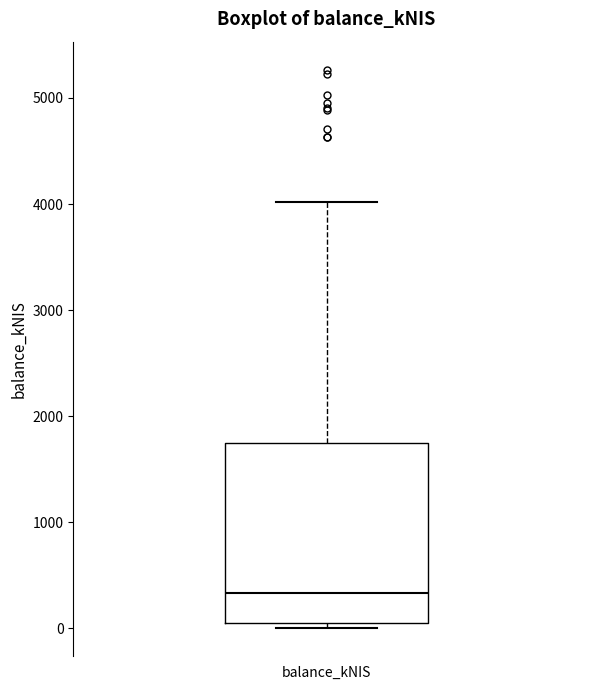

Transcribe this box plot: give where the median line is, the range the box spans, and where the two whiskers end, as read against the y-axis. The values are not printed on the chart, so give them approximately, as read against the axis.

median 300, box 0 to 1700, whiskers 0 (just below the box's lower edge) to 4000